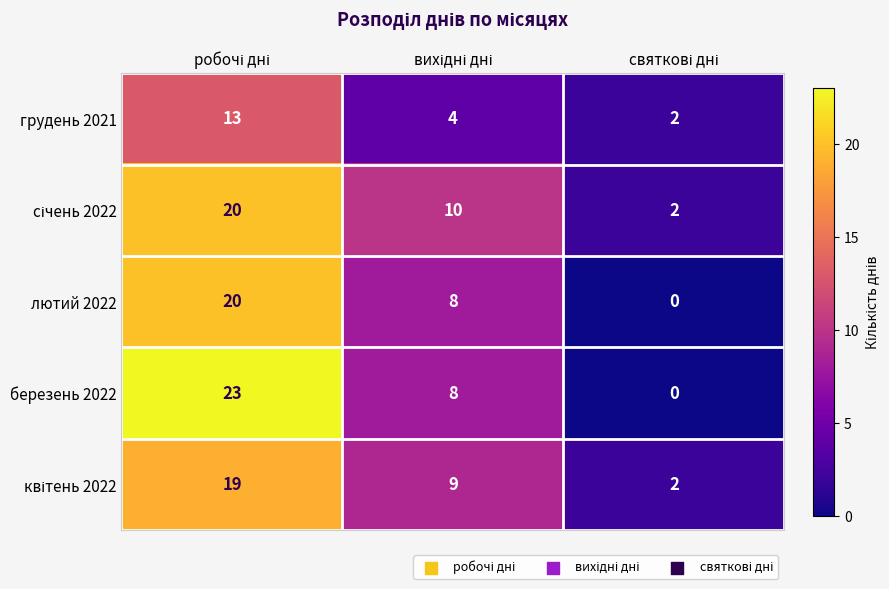

What is the difference between the maximum and second lowest values in the грудень 2021 series?

9